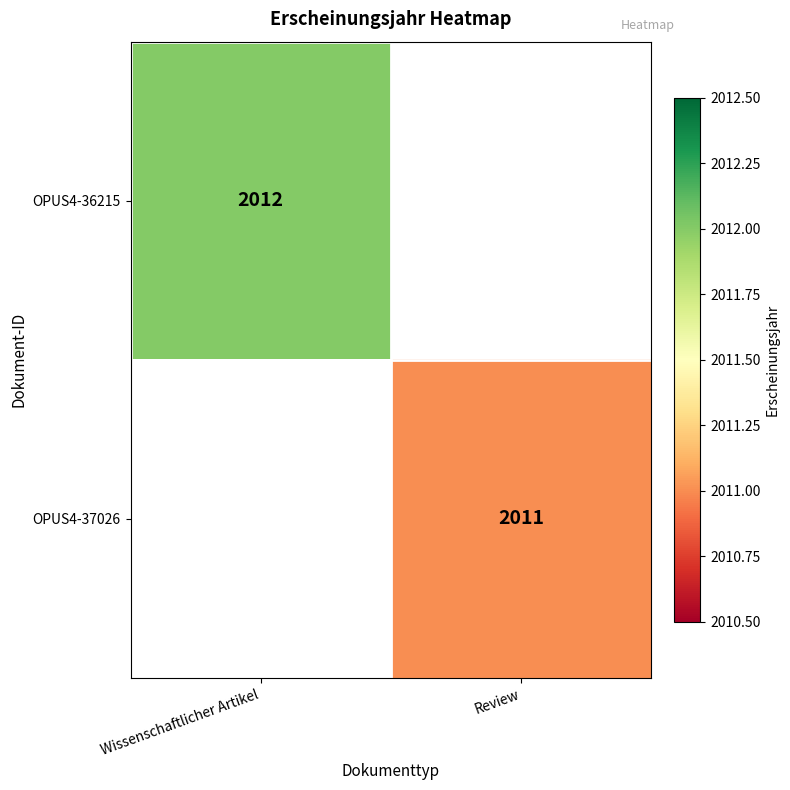

True or false: OPUS4-36215 has a value of 650 at Wissenschaftlicher Artikel.

False